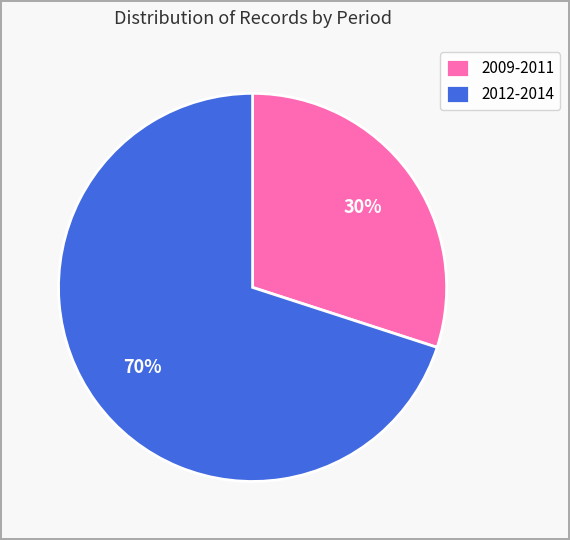

How many segments does this pie chart have?

2